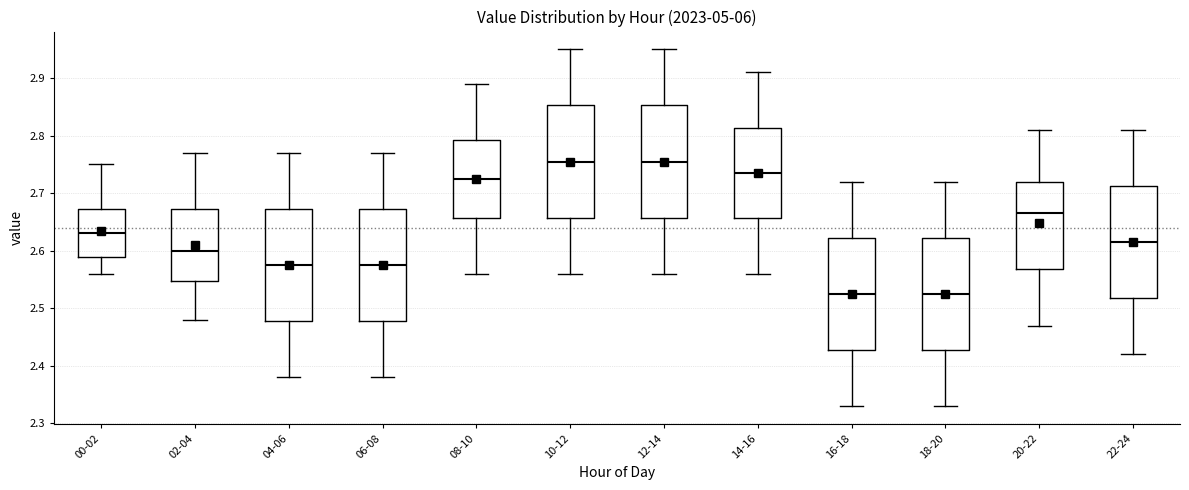

Reading left to right, transcribe this box plot: for each box, give where its median line is, the range the box spans, and where its two whiskers end, as read against the y-axis. The values are not printed on the chart, so give them approximately, as read against the axis.

00-02: median 2.63, box 2.59 to 2.67, whiskers 2.56 to 2.75
02-04: median 2.60, box 2.55 to 2.67, whiskers 2.48 to 2.77
04-06: median 2.58, box 2.48 to 2.67, whiskers 2.38 to 2.77
06-08: median 2.58, box 2.48 to 2.67, whiskers 2.38 to 2.77
08-10: median 2.73, box 2.66 to 2.79, whiskers 2.56 to 2.89
10-12: median 2.76, box 2.66 to 2.85, whiskers 2.56 to 2.95
12-14: median 2.76, box 2.66 to 2.85, whiskers 2.56 to 2.95
14-16: median 2.74, box 2.66 to 2.81, whiskers 2.56 to 2.91
16-18: median 2.53, box 2.43 to 2.62, whiskers 2.33 to 2.72
18-20: median 2.53, box 2.43 to 2.62, whiskers 2.33 to 2.72
20-22: median 2.67, box 2.57 to 2.72, whiskers 2.47 to 2.81
22-24: median 2.62, box 2.52 to 2.71, whiskers 2.42 to 2.81